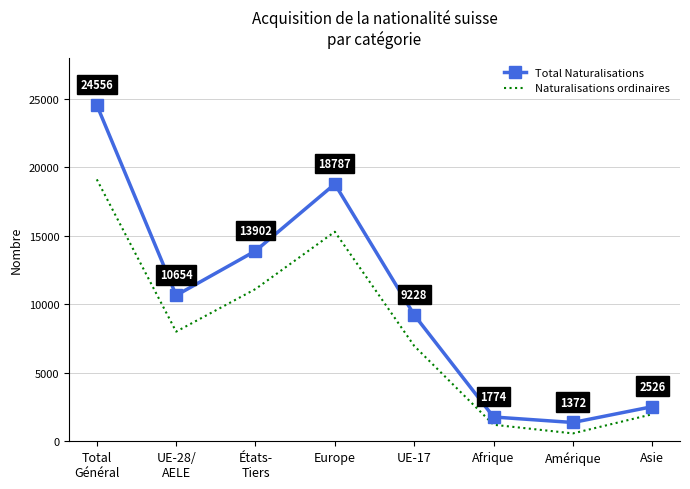

Reading left to right, transcribe all the data shown in this chart.

Total Naturalisations: 24556	10654	13902	18787	9228	1774	1372	2526
Naturalisations ordinaires: 19124	8007	11117	15302	6966	1208	575	1974